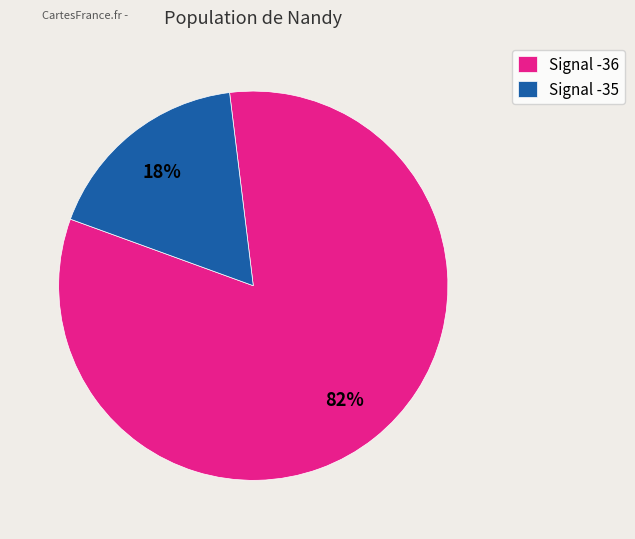

How many segments does this pie chart have?

2